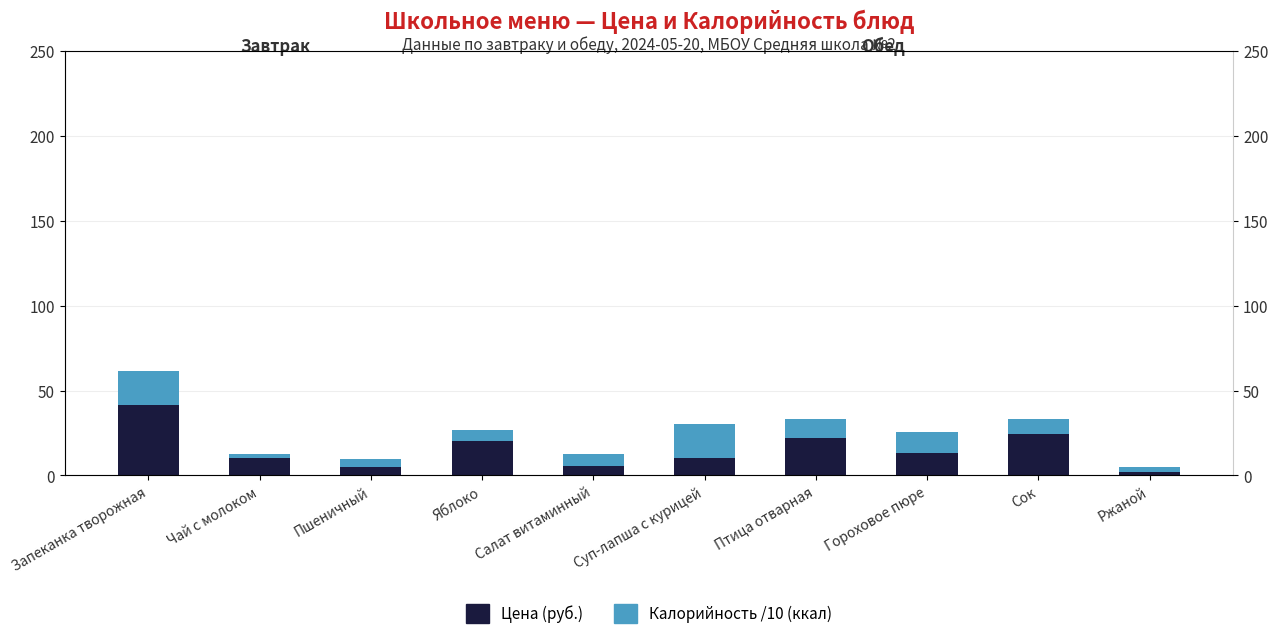

True or false: Цена (руб.) has a value of 41.5 at Запеканка творожная.

True